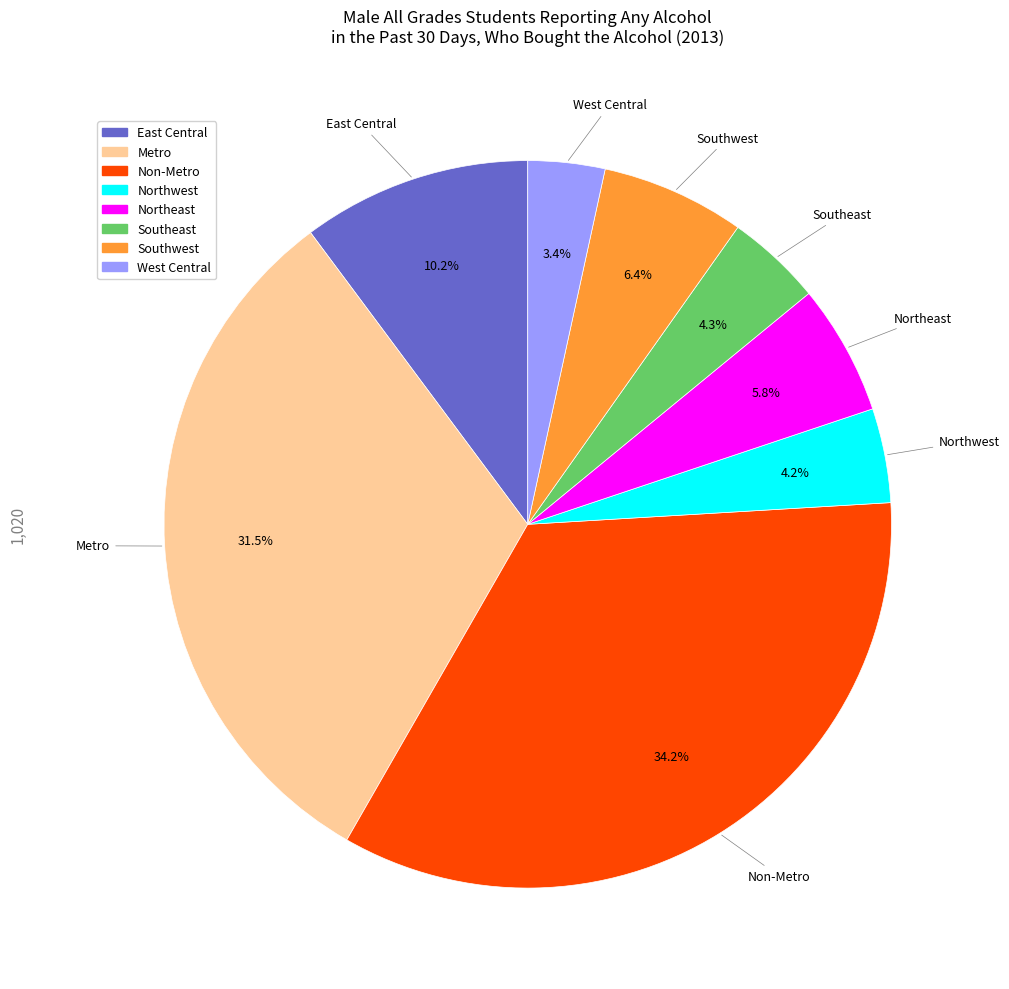

Is it true that West Central is 9% of the pie?

False